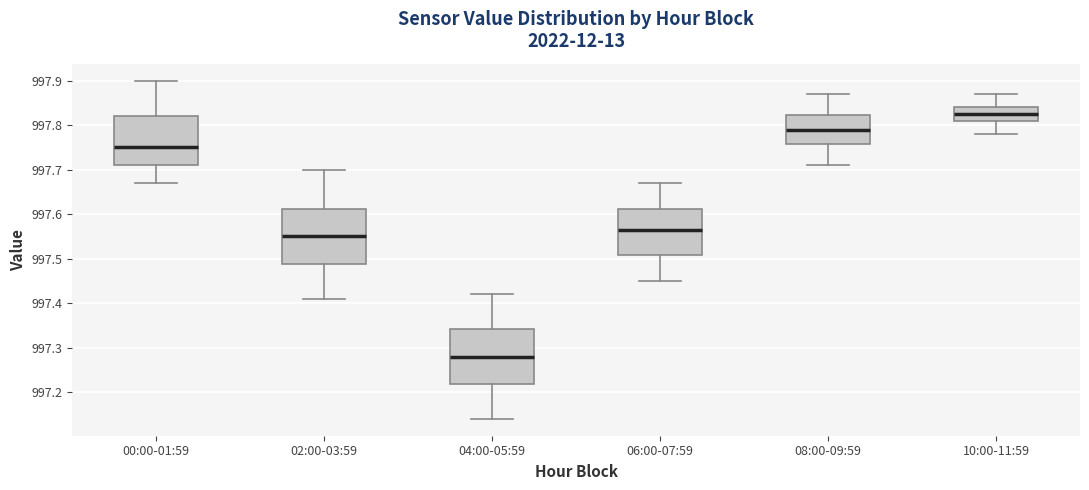

Which box's median line is the lowest?

04:00-05:59